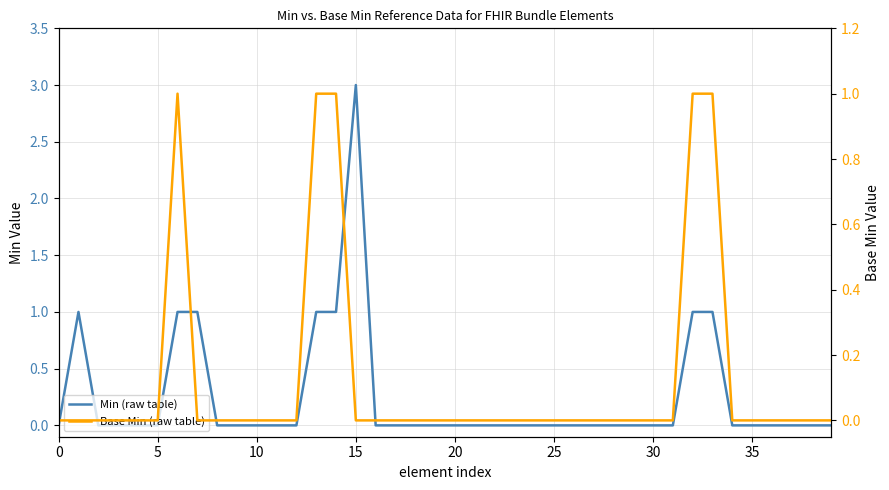

What is the difference between the second highest and minimum values in the Min (raw table) series?

1